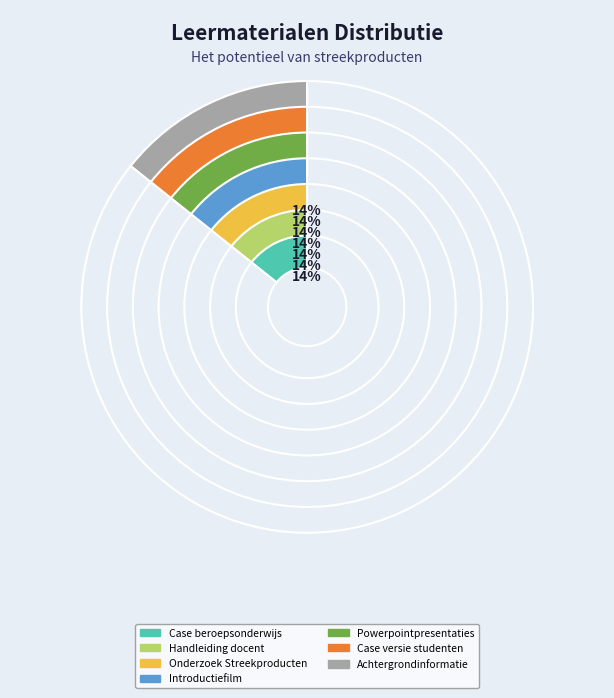

To the nearest percent, what percentage of the pie is Case versie studenten?

14%